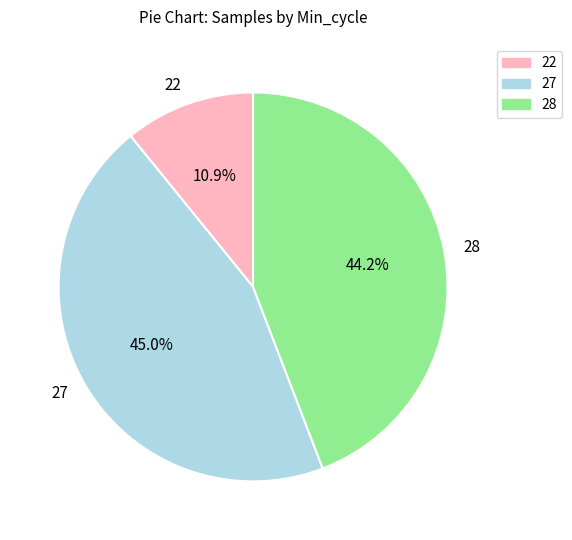

How many segments does this pie chart have?

3